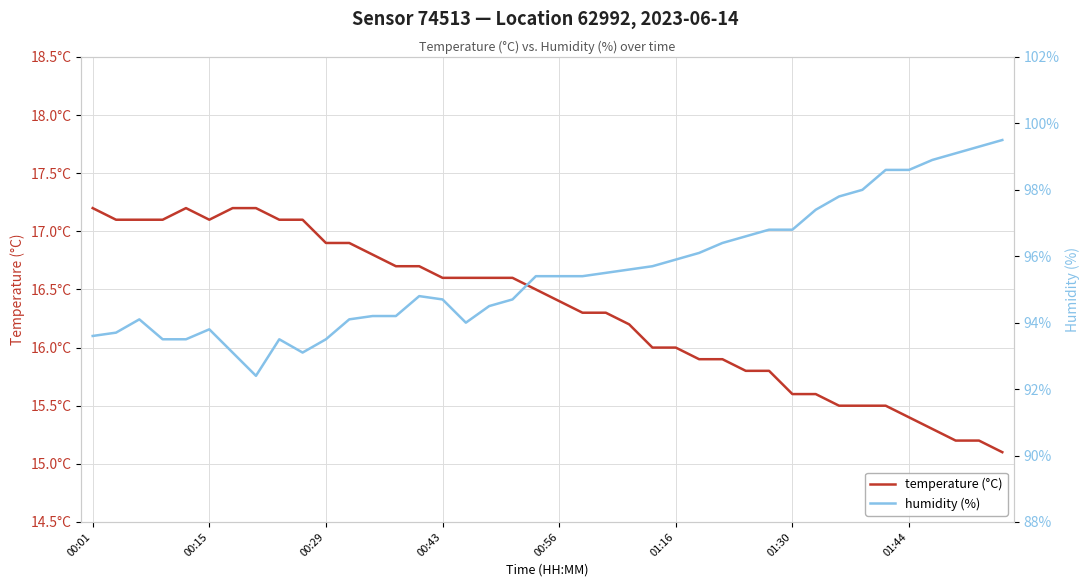

What is the average value of the humidity (%) series?

95.5